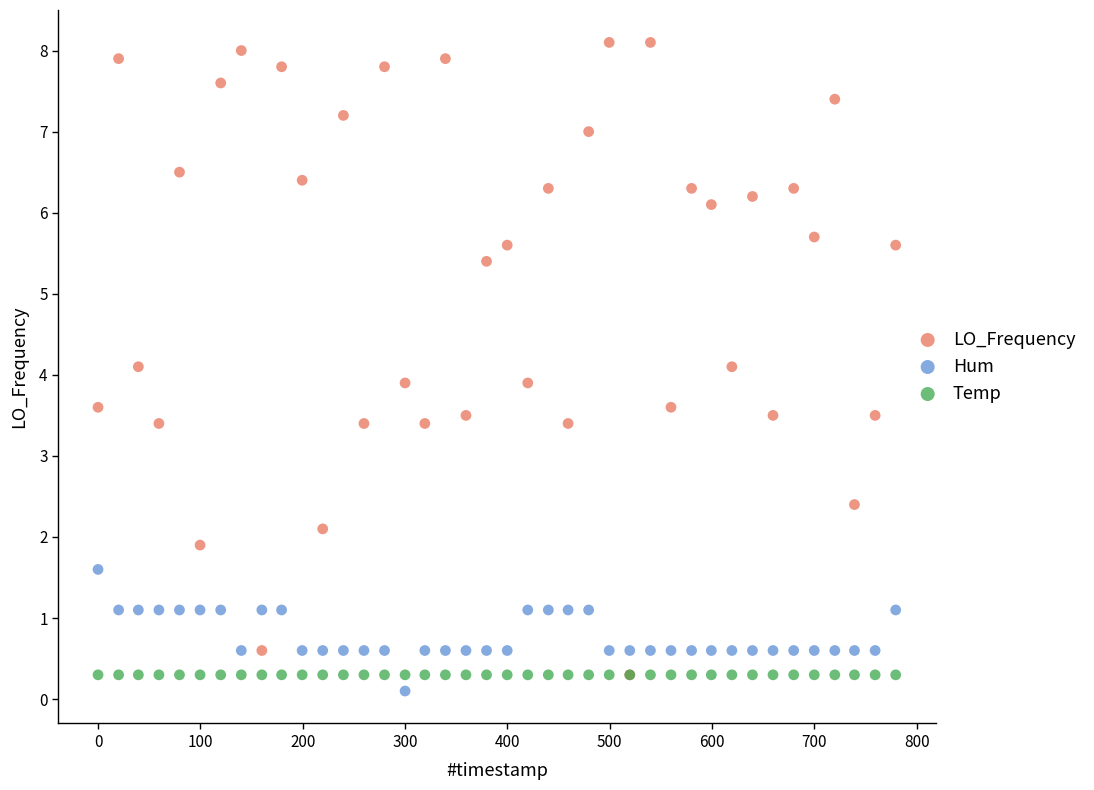

In the Temp series, what Y value is closest to 0?

0.3